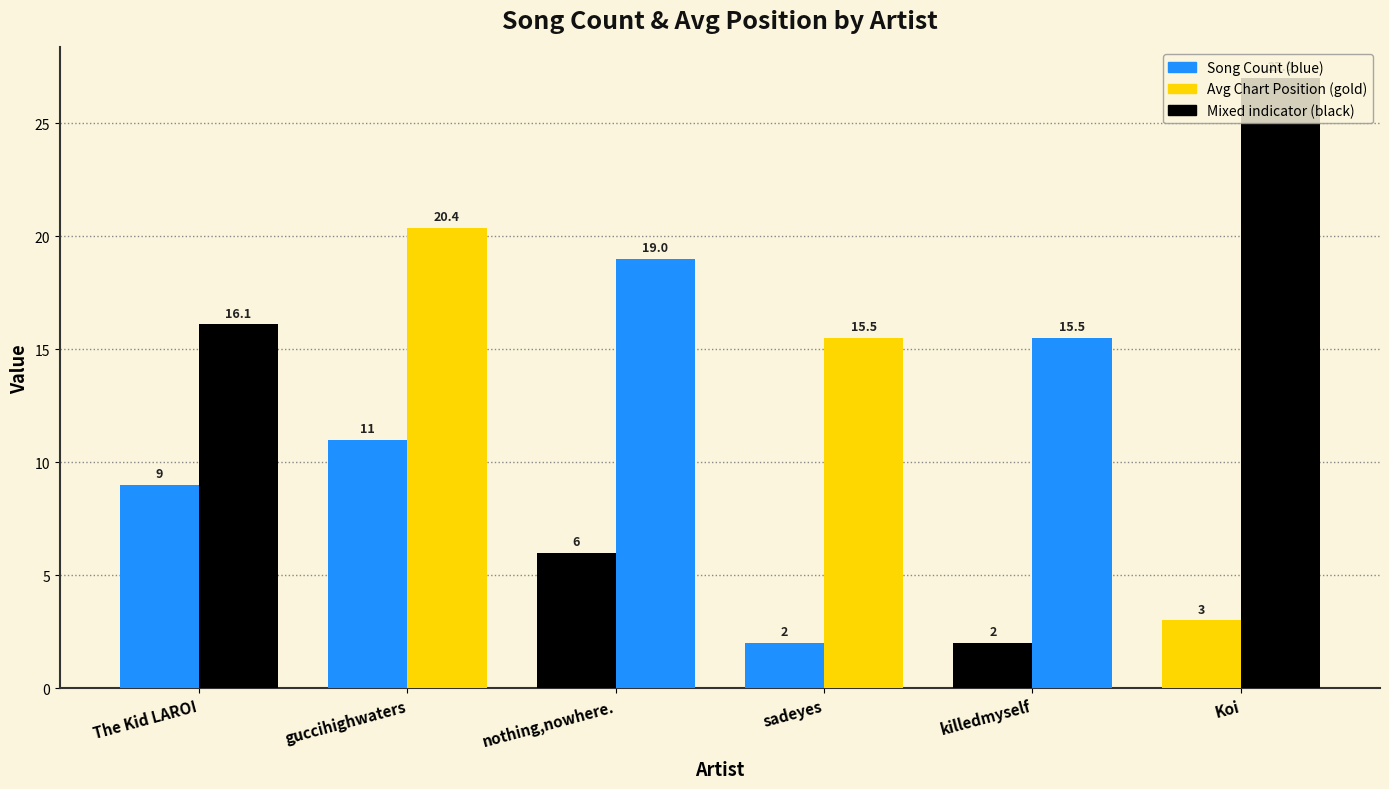

At which category is the sum across all series the highest?

guccihighwaters